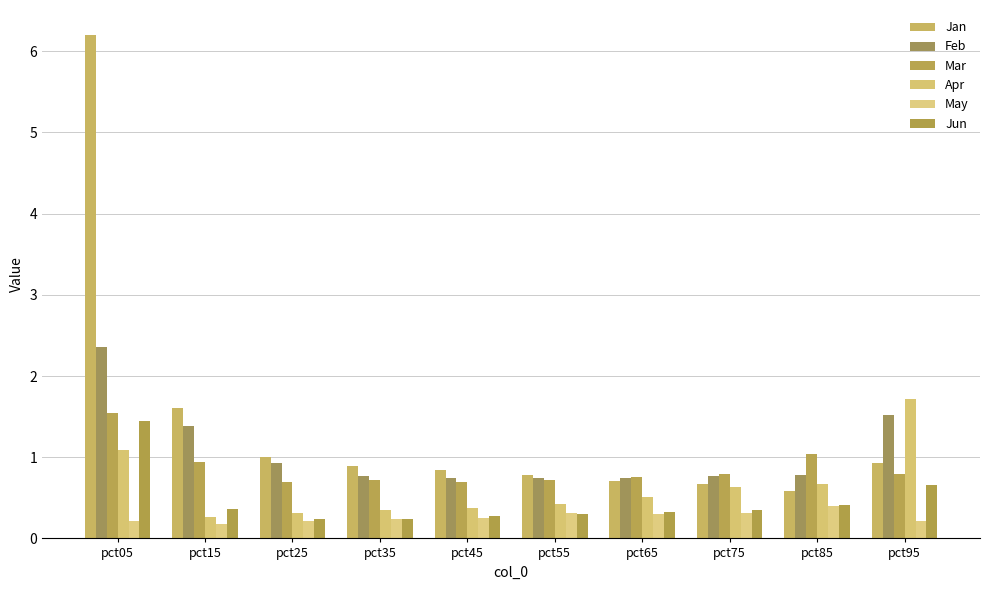

How many categories are shown in the chart?

10